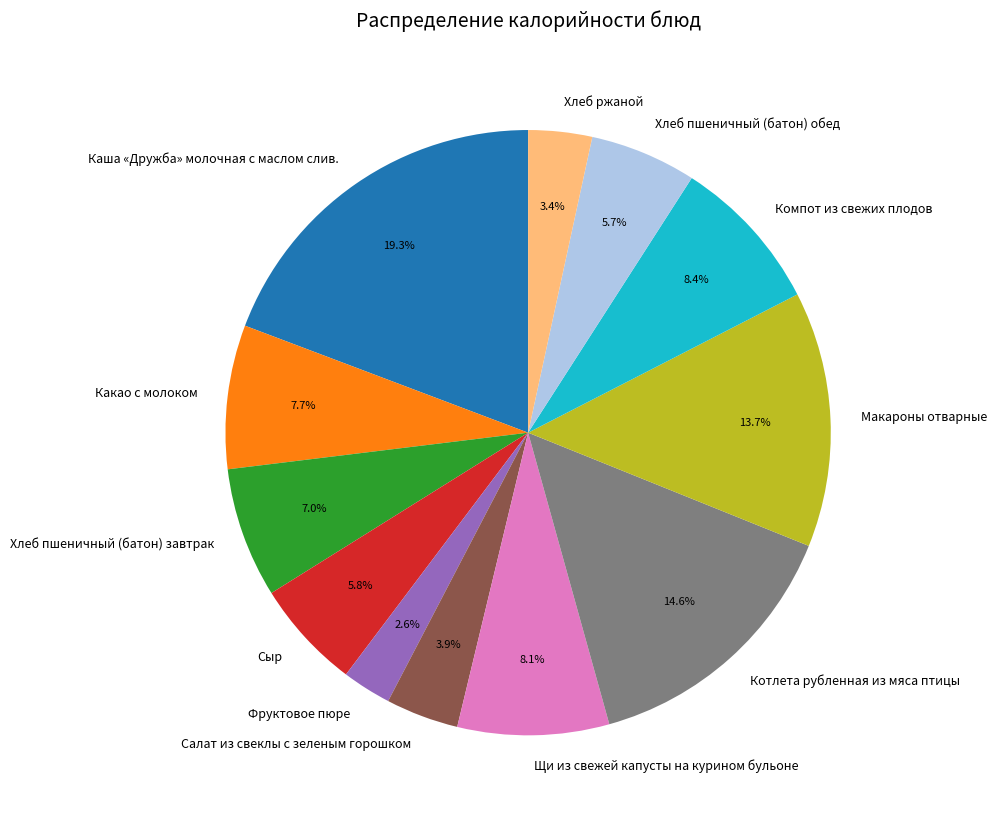

To the nearest percent, what is the combined percentage of Макароны отварные and Салат из свеклы с зеленым горошком?

18%